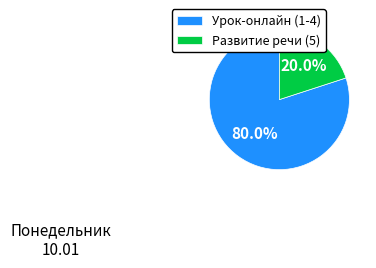

Count the number of slices in the pie.

2